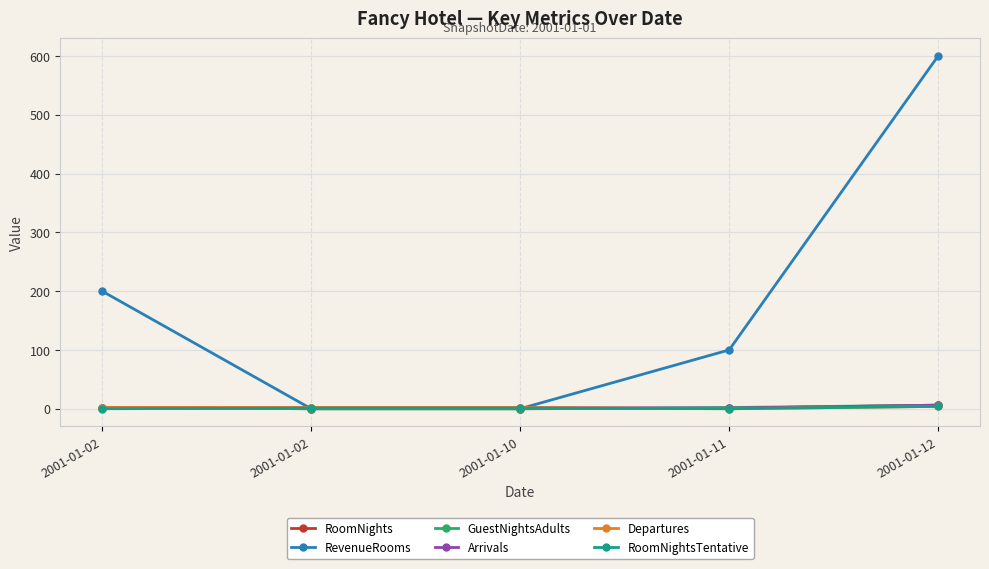

What is the maximum value shown in the chart?

600